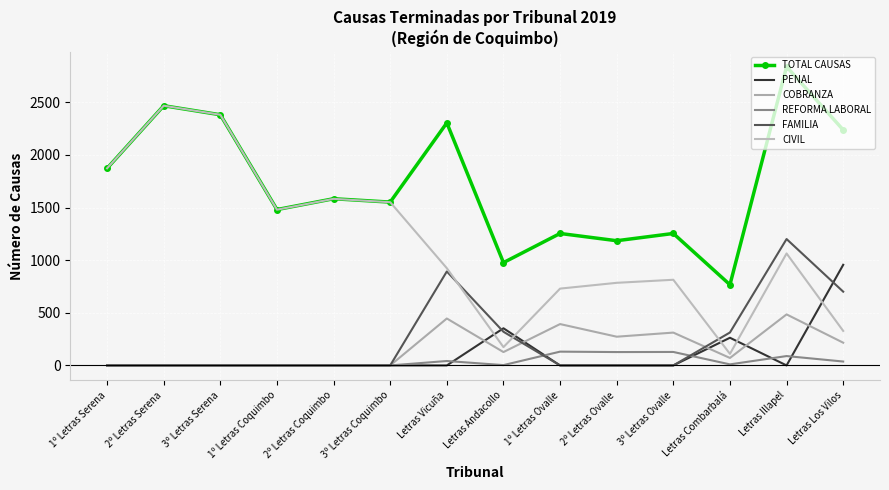

What is the maximum value for COBRANZA?

485